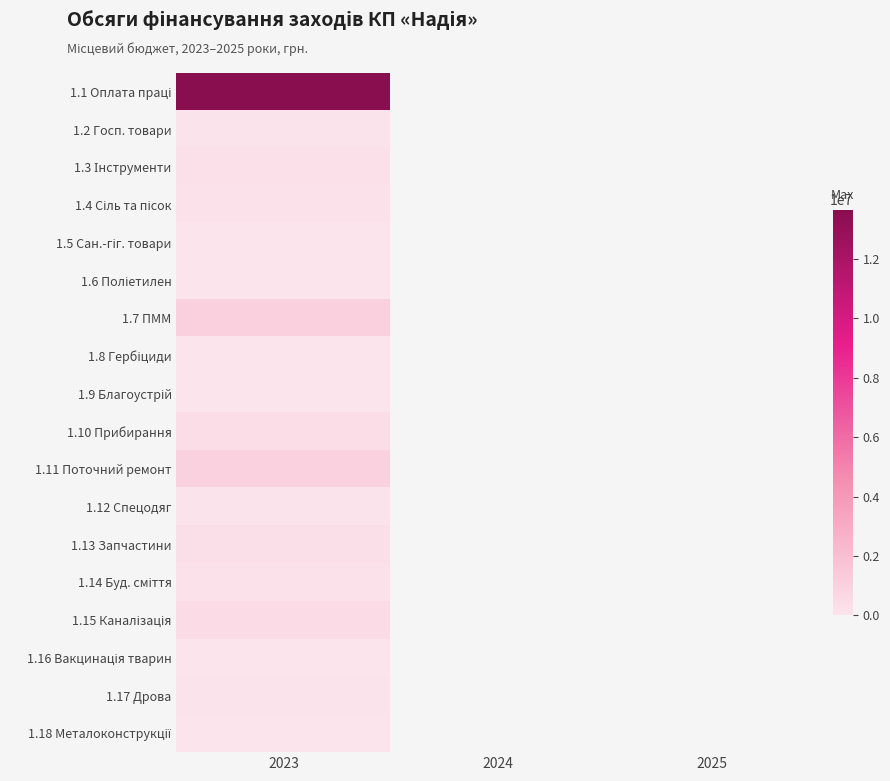

Rank the series by their maximum value, from highest to lowest.

1.1 Оплата праці, 1.7 ПММ, 1.11 Поточний ремонт, 1.15 Каналізація, 1.10 Прибирання, 1.13 Запчастини, 1.3 Інструменти, 1.4 Сіль та пісок, 1.14 Буд. сміття, 1.12 Спецодяг, 1.17 Дрова, 1.2 Госп. товари, 1.5 Сан.-гіг. товари, 1.8 Гербіциди, 1.9 Благоустрій, 1.18 Металоконструкції, 1.6 Поліетилен, 1.16 Вакцинація тварин